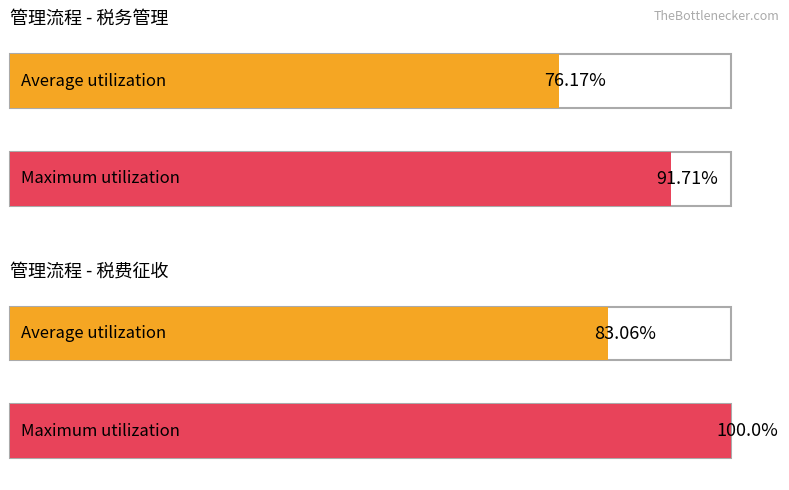

Rank the series by their maximum value, from highest to lowest.

Maximum utilization, Average utilization